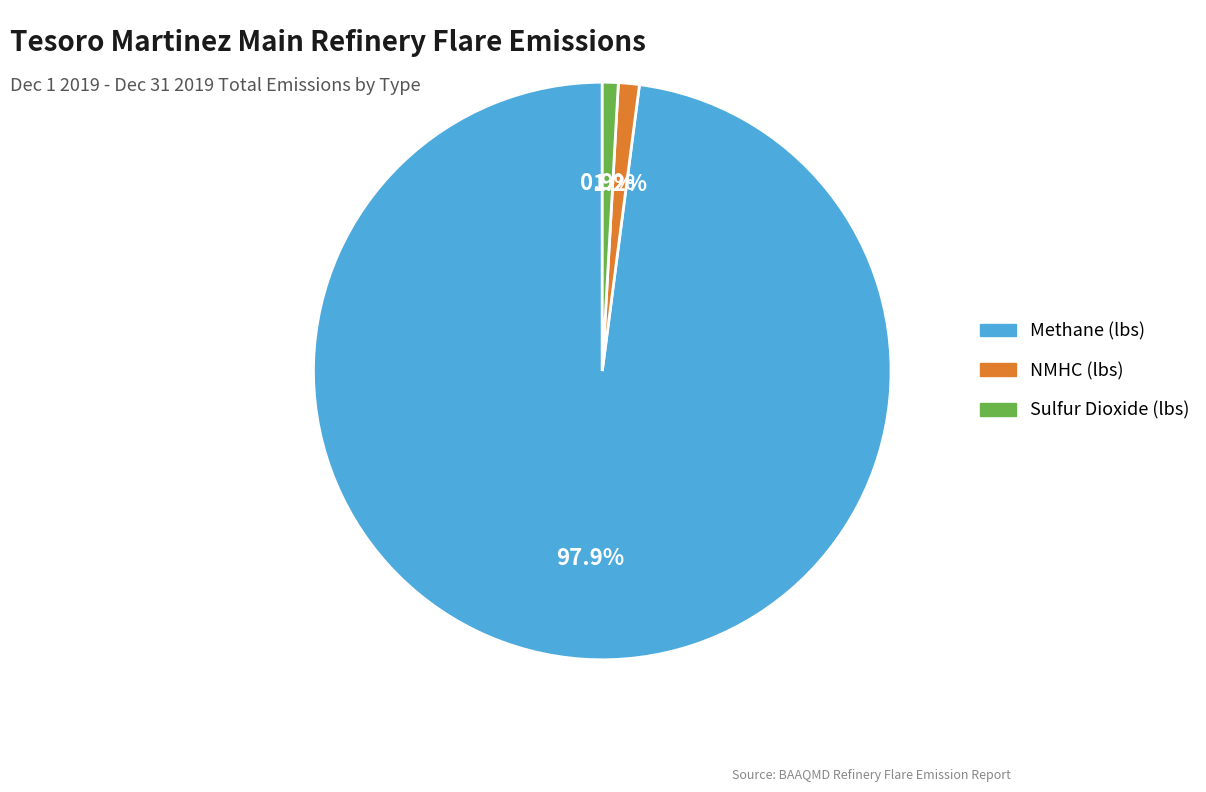

What is the largest slice in the pie chart?

Methane (lbs)